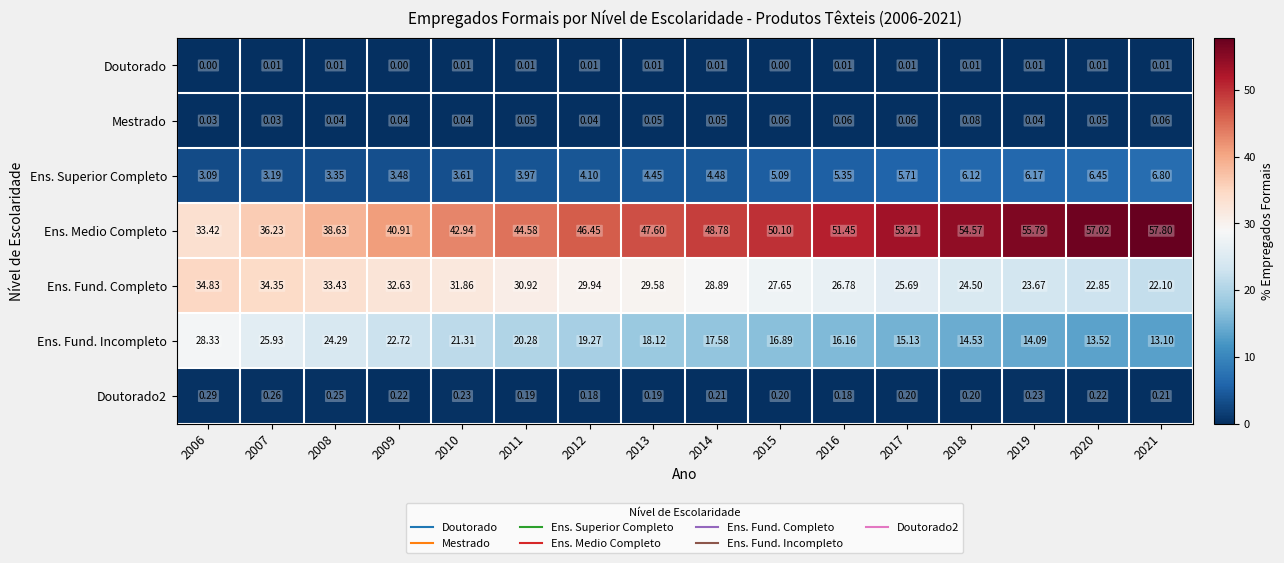

At how many categories does at least one series exceed 45?

10